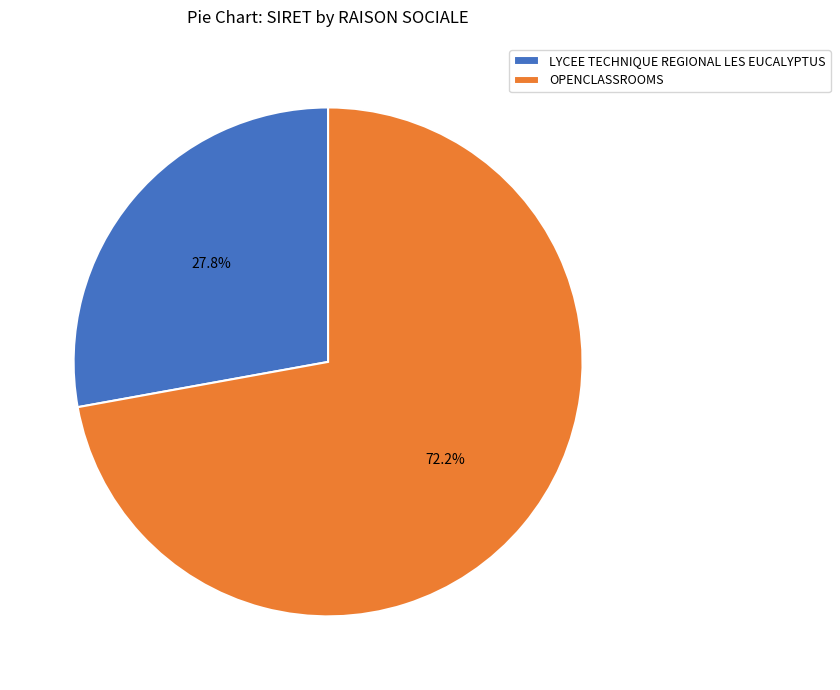

To the nearest percent, what is the combined percentage of LYCEE TECHNIQUE REGIONAL LES EUCALYPTUS and OPENCLASSROOMS?

100%